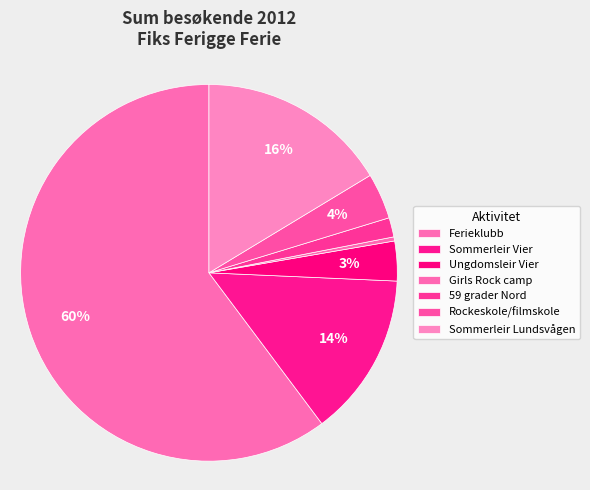

How many slices are in this pie chart?

7